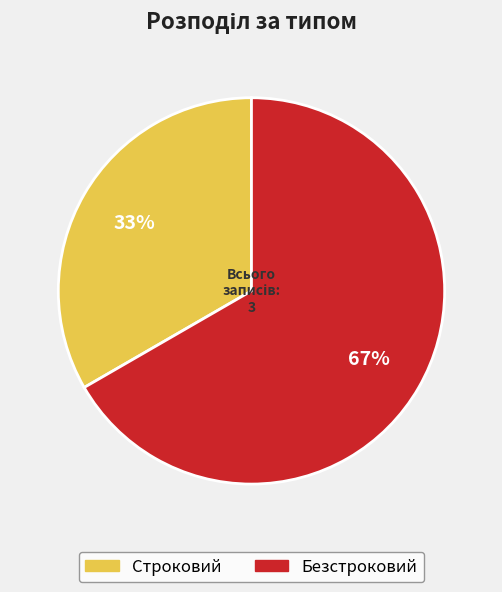

Which slice is the largest?

Безстроковий